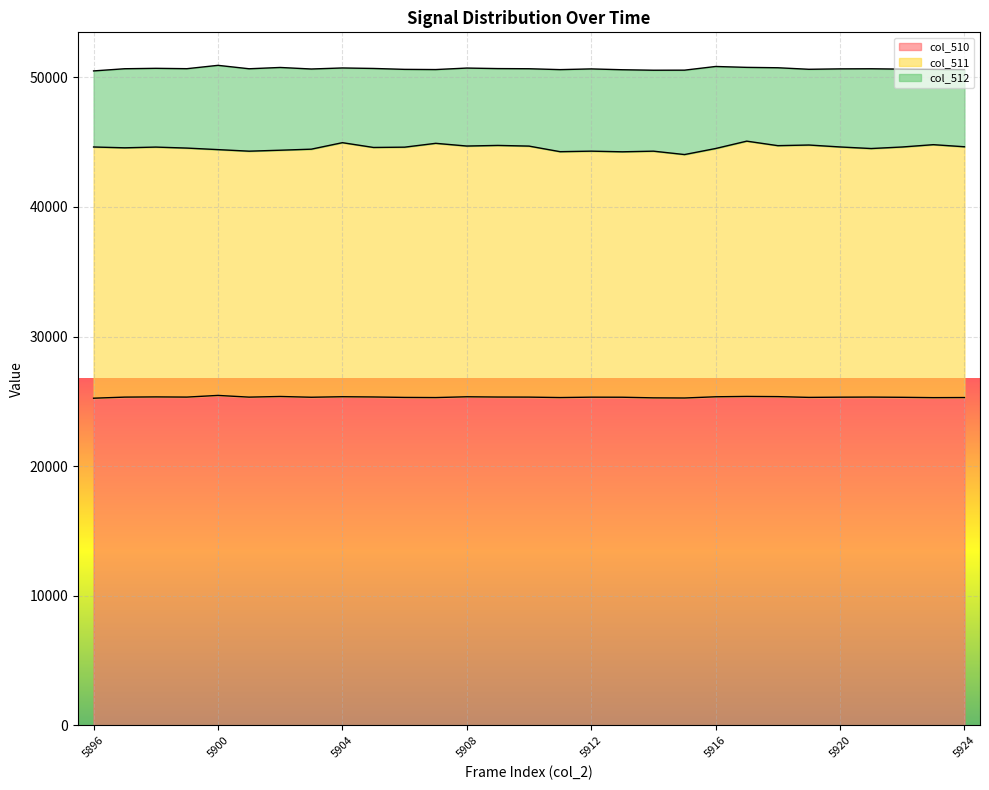

What is the value of the col_510 point at the 27th from the left?

25315